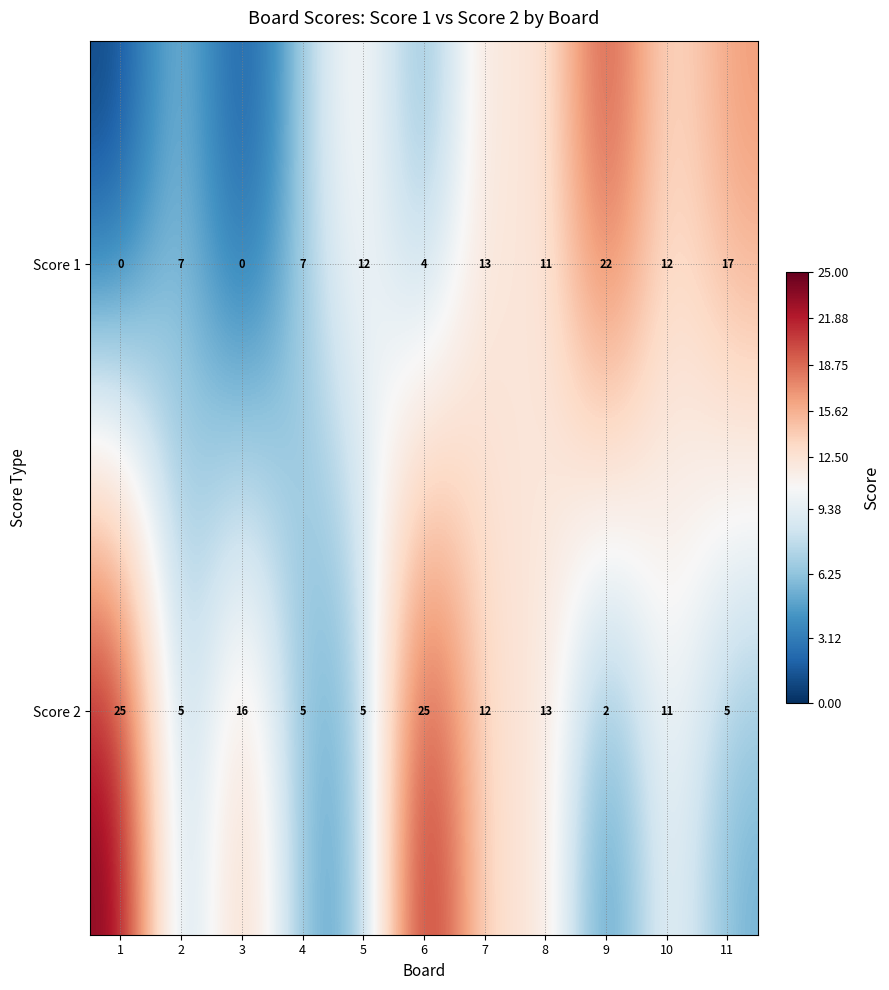

What is the total value across all series at 5?

17